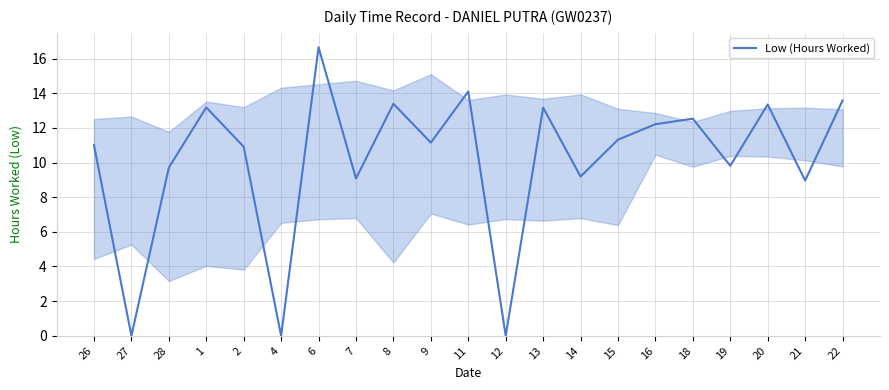

Which category has the highest value across all series?

6